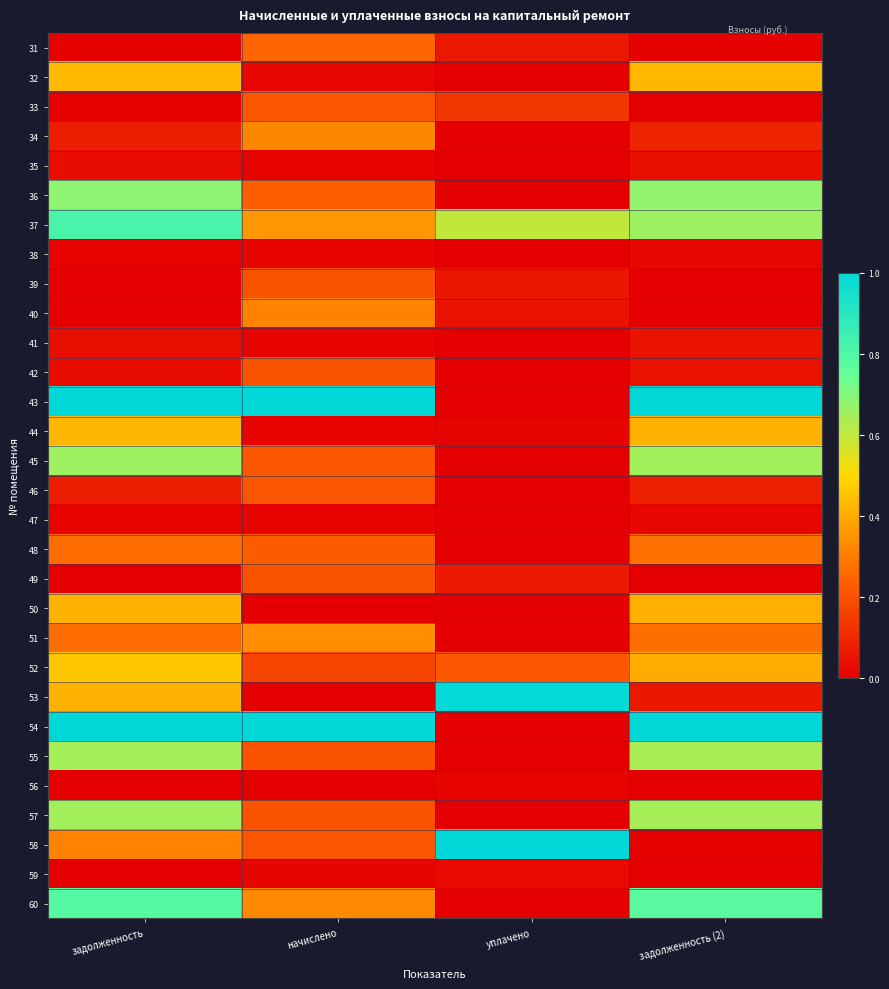

List the series in order of their peak value, highest first.

43, 58, 54, 53, 37, 60, 36, 45, 57, 55, 52, 32, 44, 50, 51, 34, 40, 48, 31, 33, 46, 42, 49, 39, 41, 35, 59, 47, 38, 56